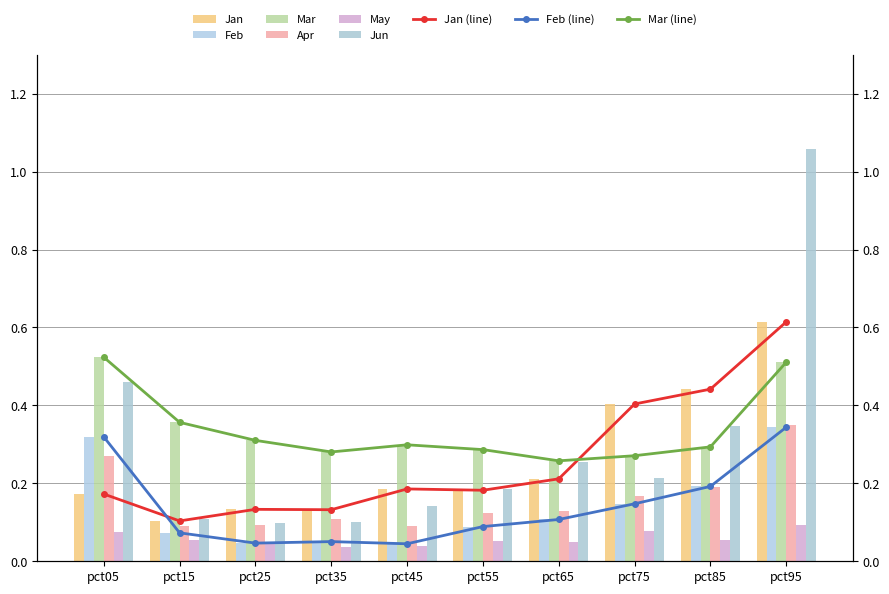

What is the total value across all series at pct65?

1.0